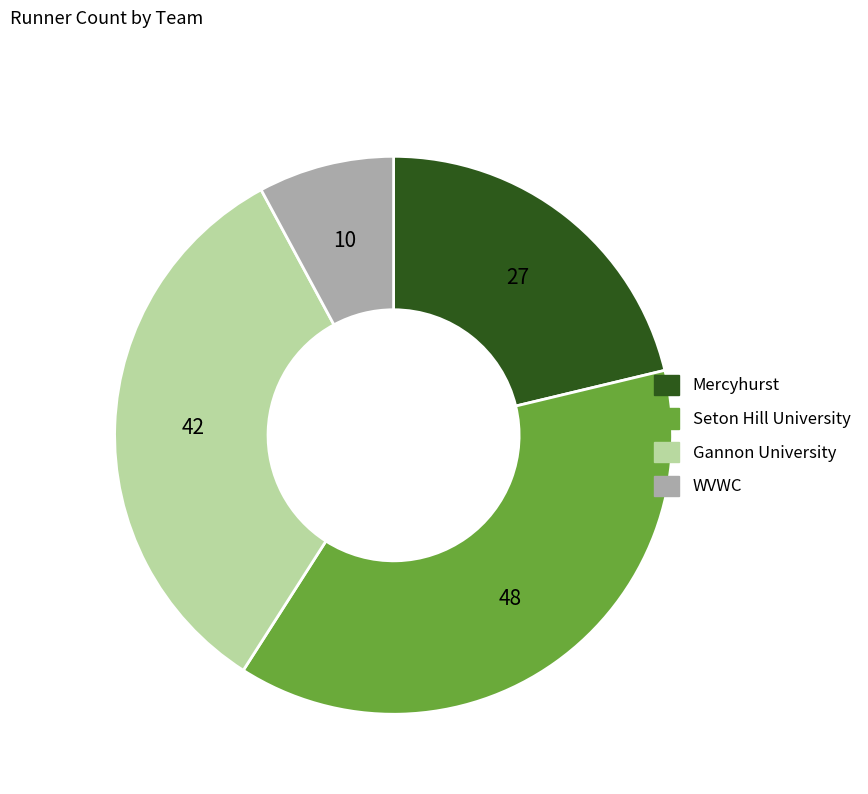

Rank the categories by value from highest to lowest.

Seton Hill University, Gannon University, Mercyhurst, WVWC